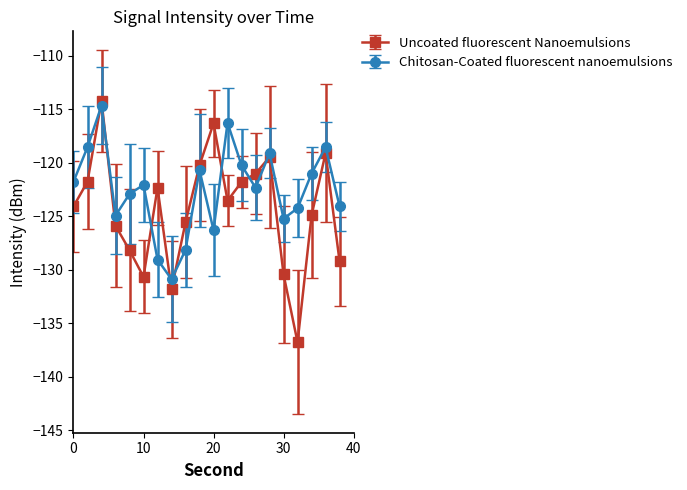

How many interior local peaks does the Uncoated fluorescent Nanoemulsions series have?

5